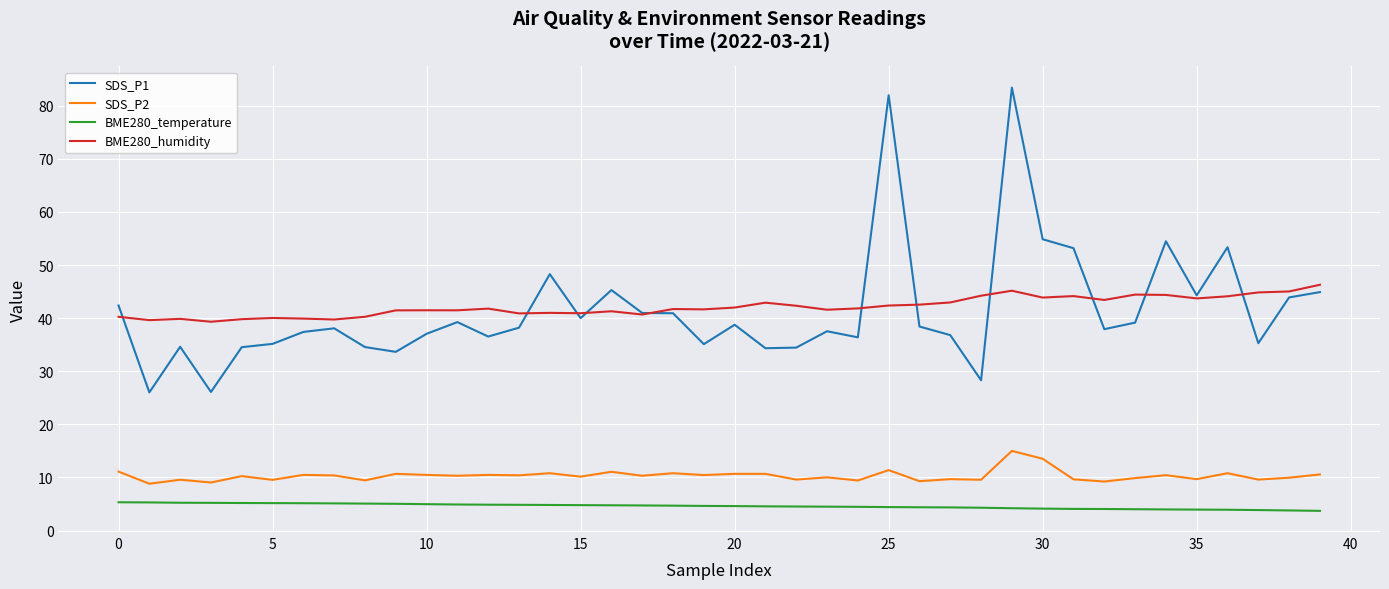

True or false: BME280_humidity and BME280_temperature cross at least once.

False